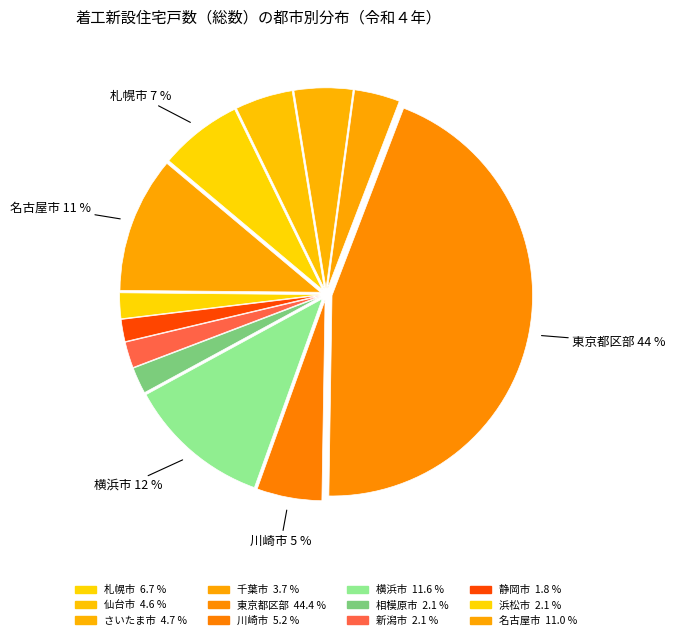

Count the number of slices in the pie.

12